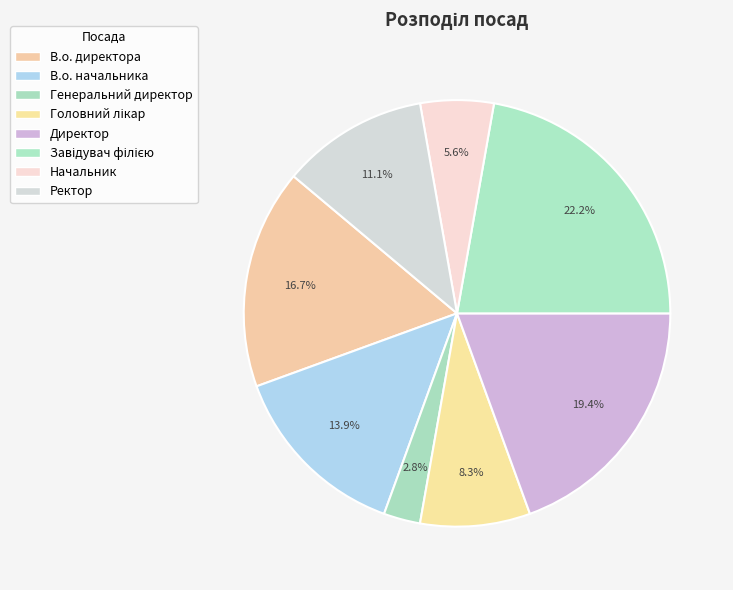

Do Ректор and Генеральний директор together represent more than half of the pie?

No